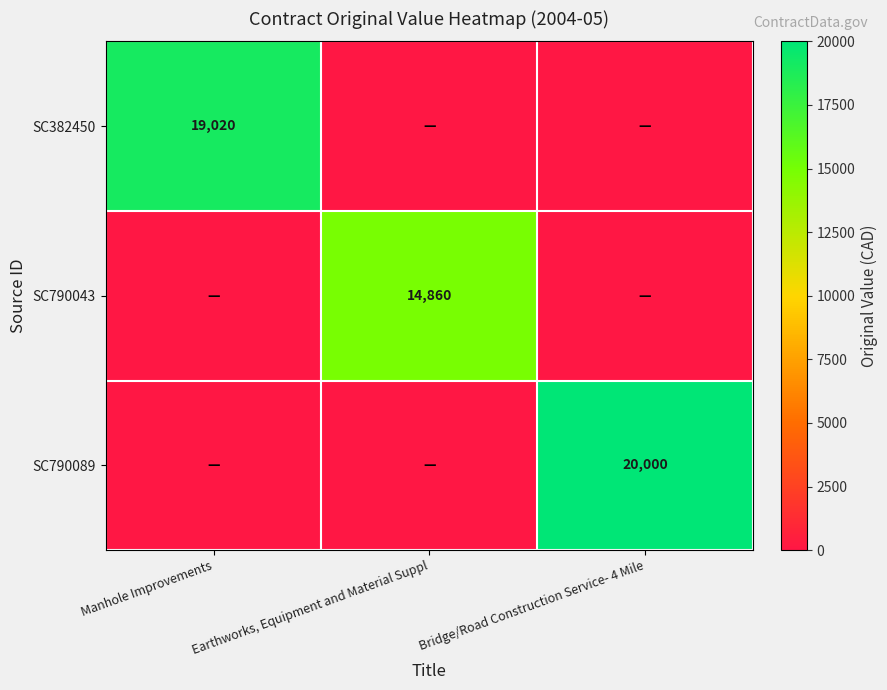

At how many categories does at least one series exceed 1166?

3